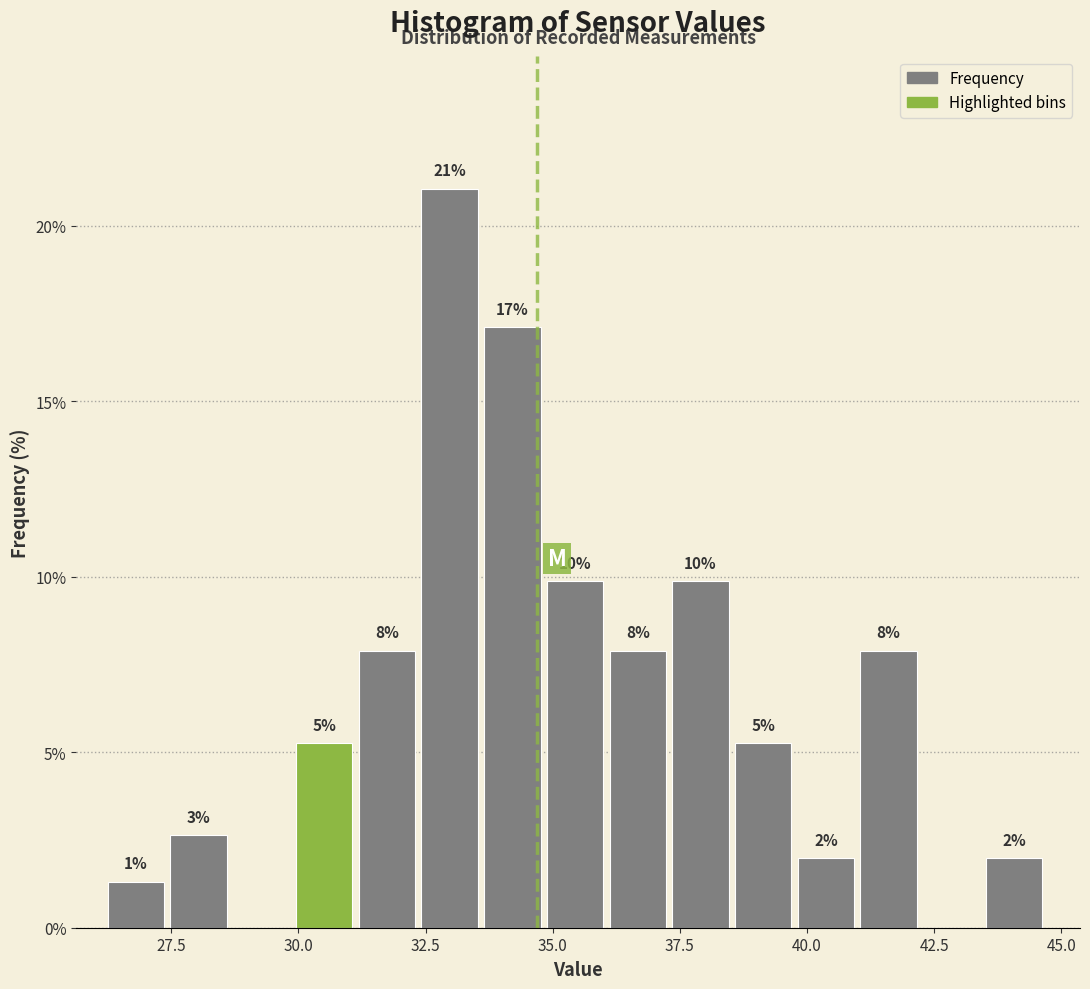

Read against the x-axis, roughly where is the centre of the tallest bar?

33.0